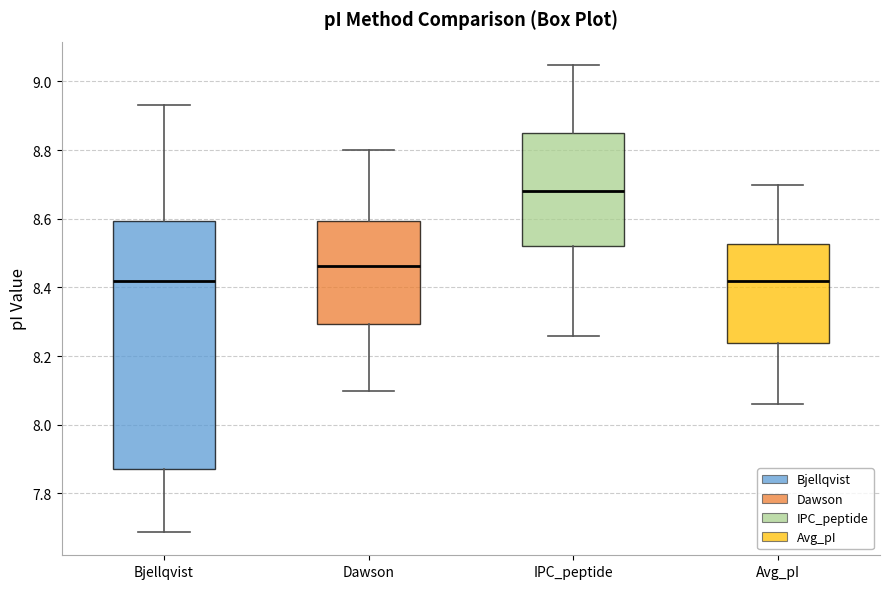

Reading left to right, transcribe this box plot: for each box, give where its median line is, the range the box spans, and where its two whiskers end, as read against the y-axis. The values are not printed on the chart, so give them approximately, as read against the axis.

Bjellqvist: median 8.42, box 7.88 to 8.60, whiskers 7.68 to 8.94
Dawson: median 8.46, box 8.30 to 8.60, whiskers 8.10 to 8.80
IPC_peptide: median 8.68, box 8.52 to 8.86, whiskers 8.26 to 9.04
Avg_pI: median 8.42, box 8.24 to 8.52, whiskers 8.06 to 8.70